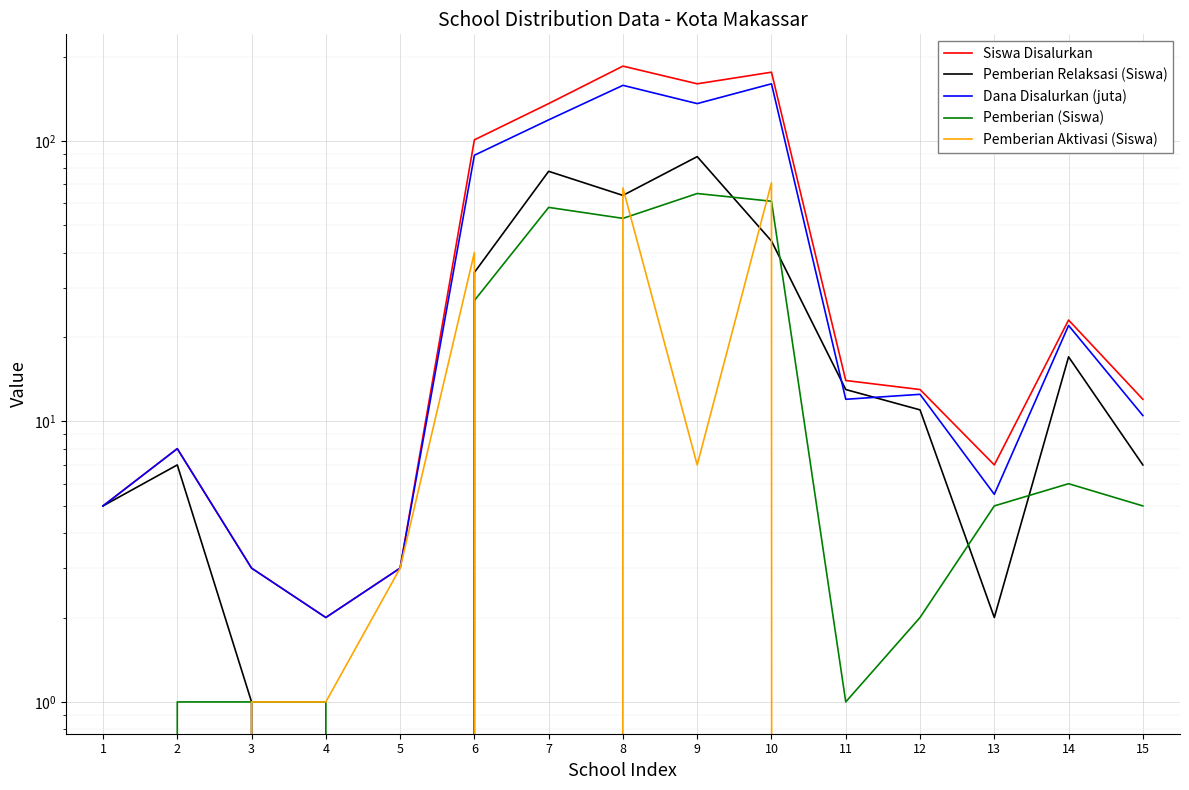

Which series has the largest range (max minus min)?

Siswa Disalurkan